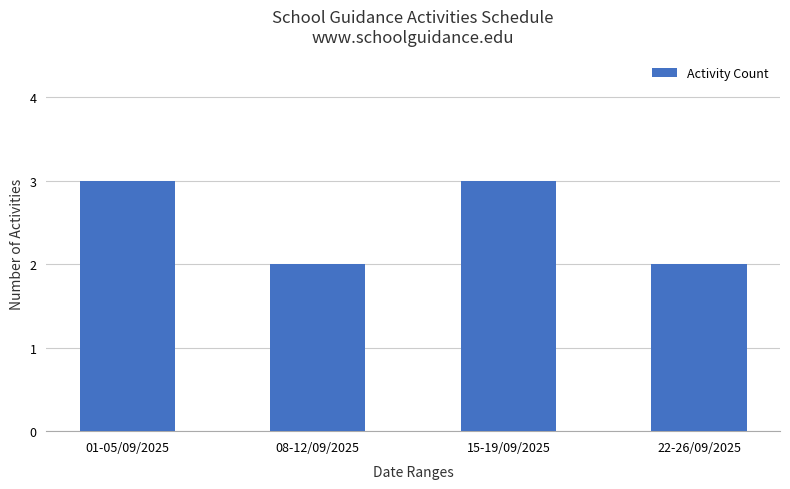

What is the sum of all values?

10